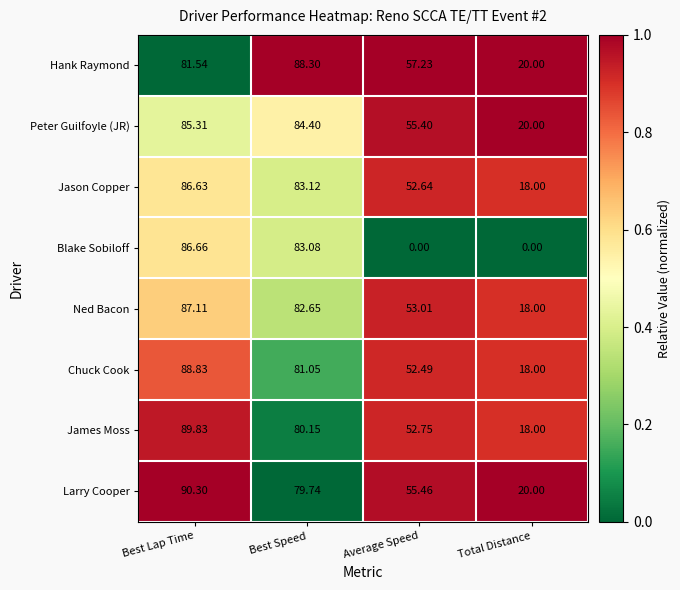

At which label is Blake Sobiloff closest to 43?

Best Speed